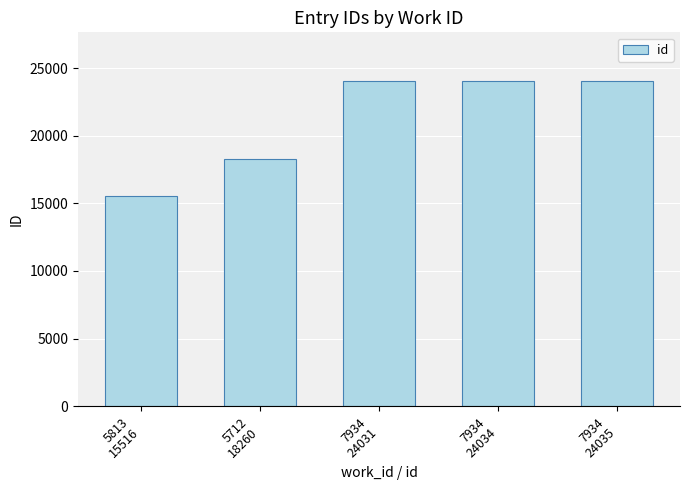

What is the value of the 2nd bar from the left?

18260